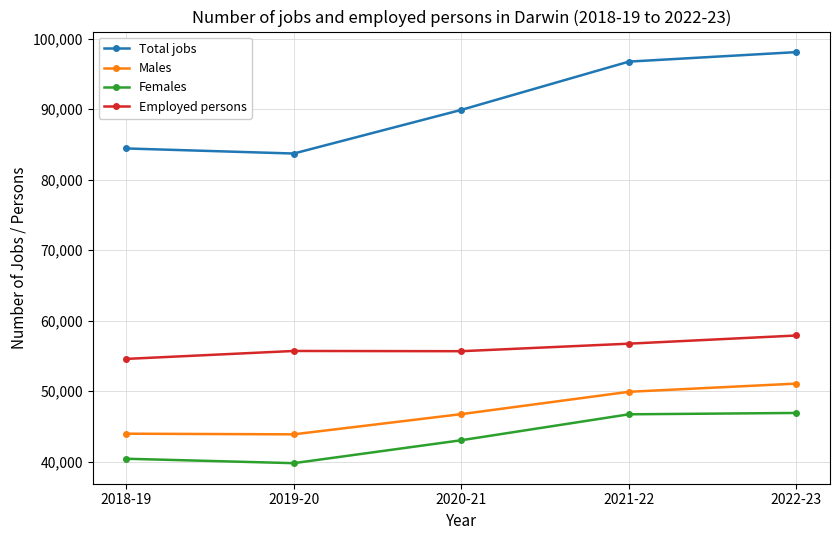

True or false: Total jobs has a value of 98082 at 2022-23.

True